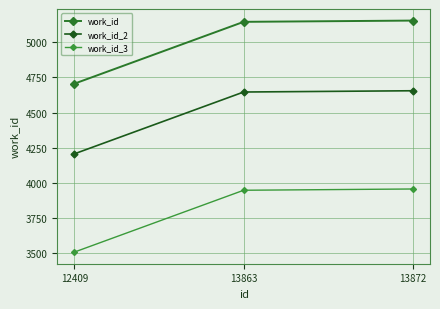

What is the average value of the work_id series?

5002